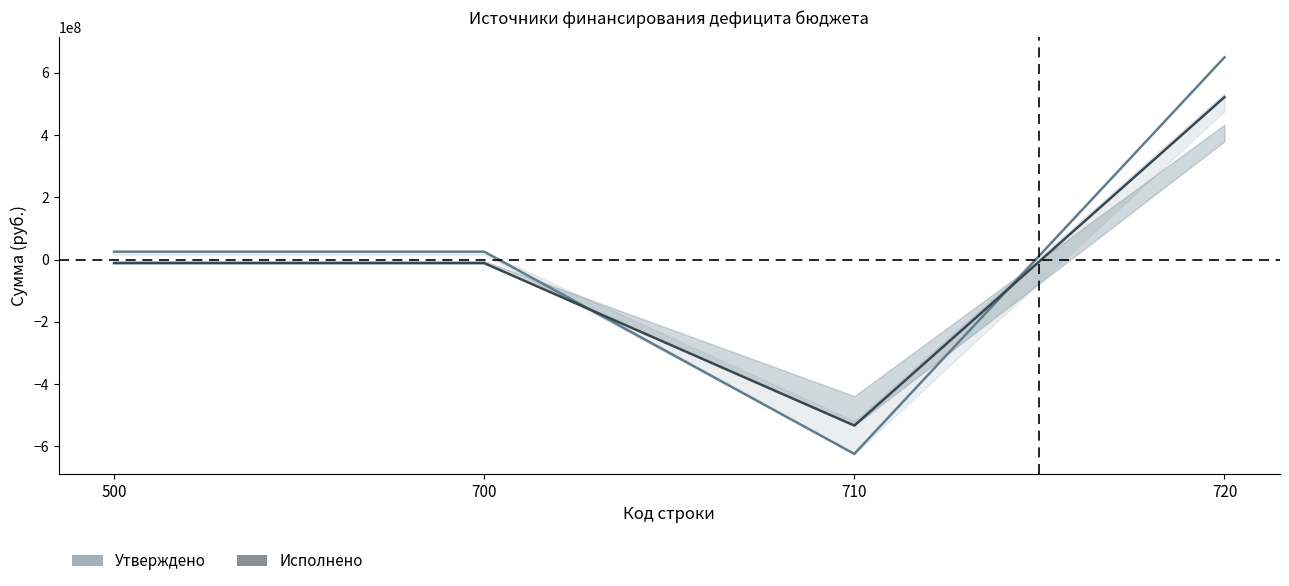

At which category is the sum across all series the highest?

720